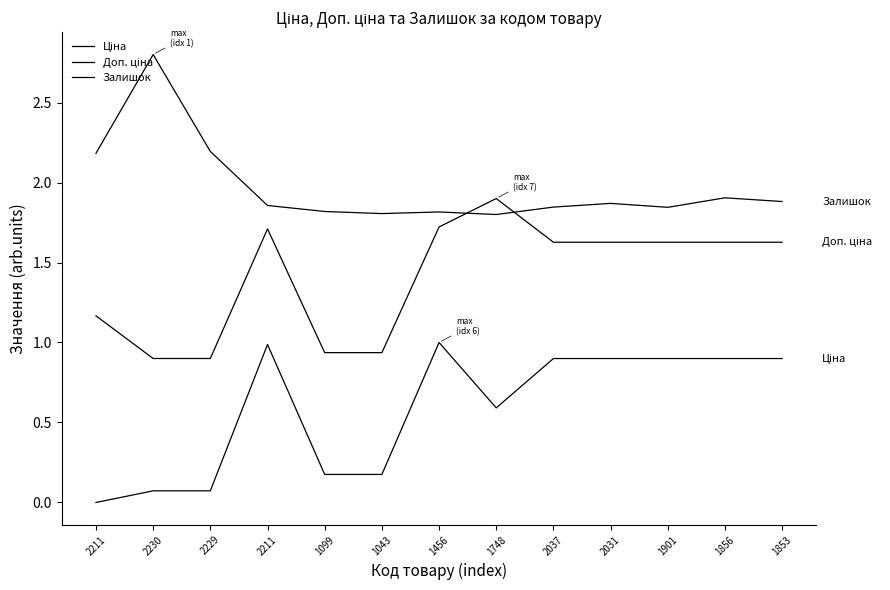

How many times do Залишок and Доп. ціна cross each other?

2